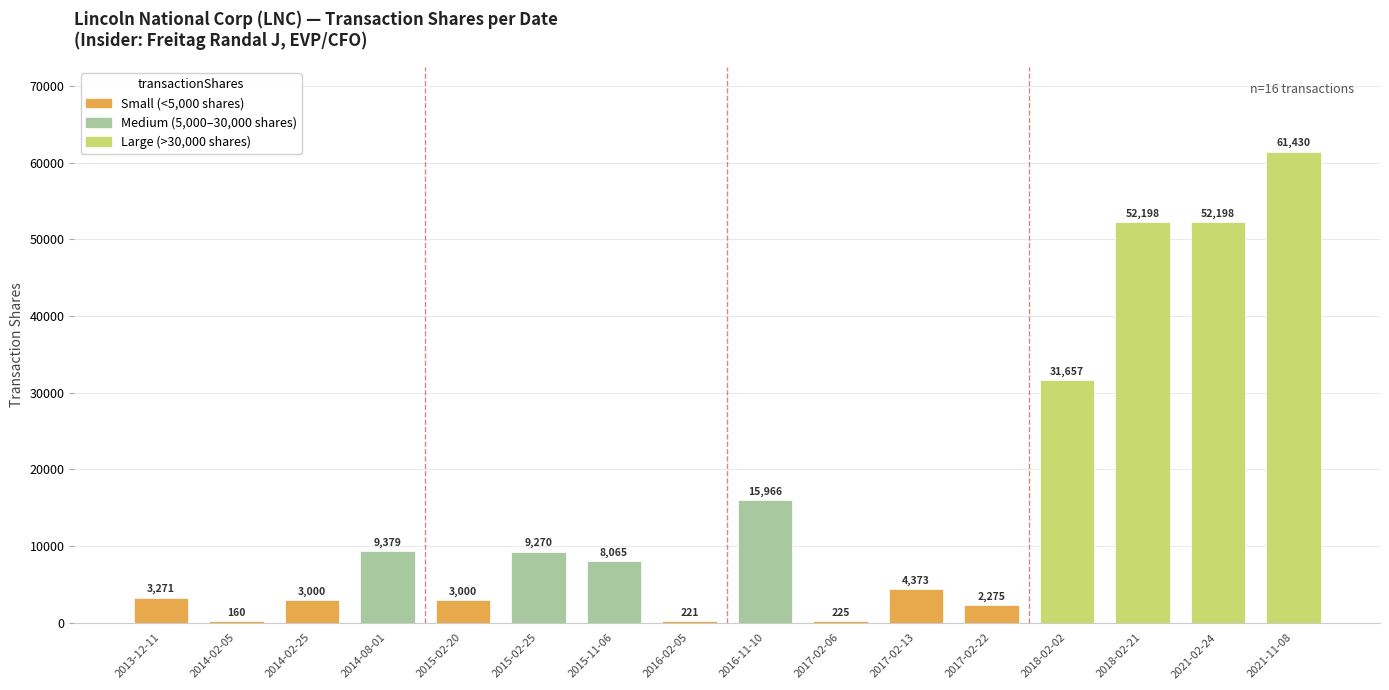

What is the ratio of the value at 2014-08-01 to the value at 2018-02-02?

0.3